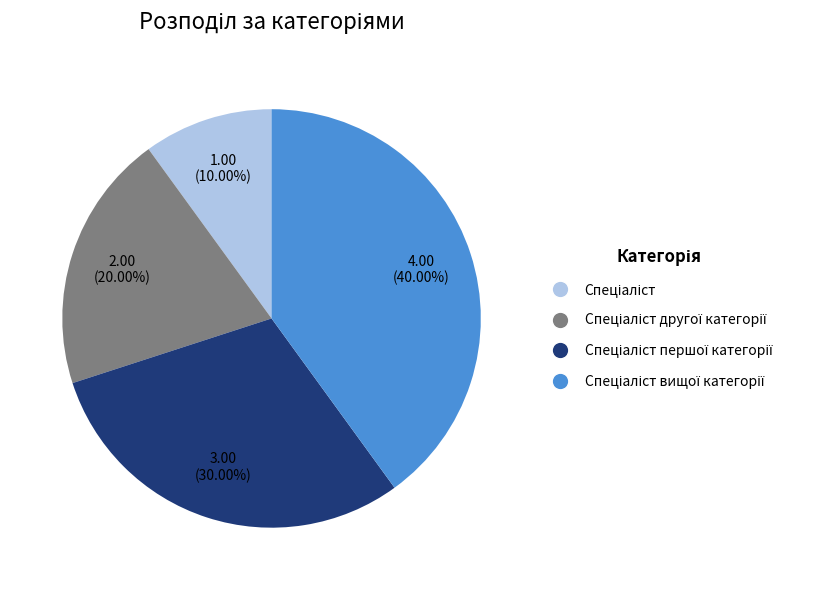

Is there any slice that represents more than half of the pie?

No